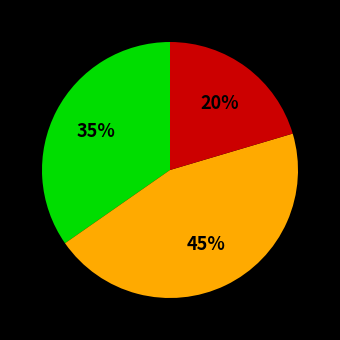

Does any single category account for the majority?

No